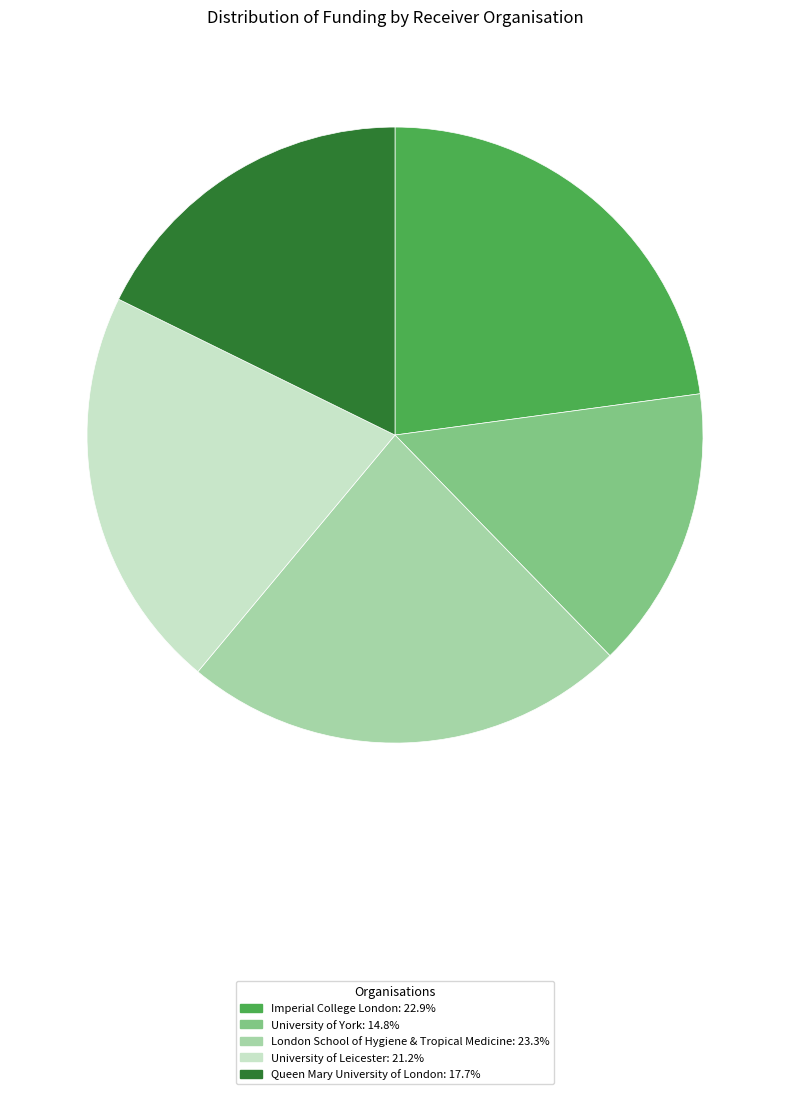

Between London School of Hygiene & Tropical Medicine and University of Leicester, which is larger?

London School of Hygiene & Tropical Medicine